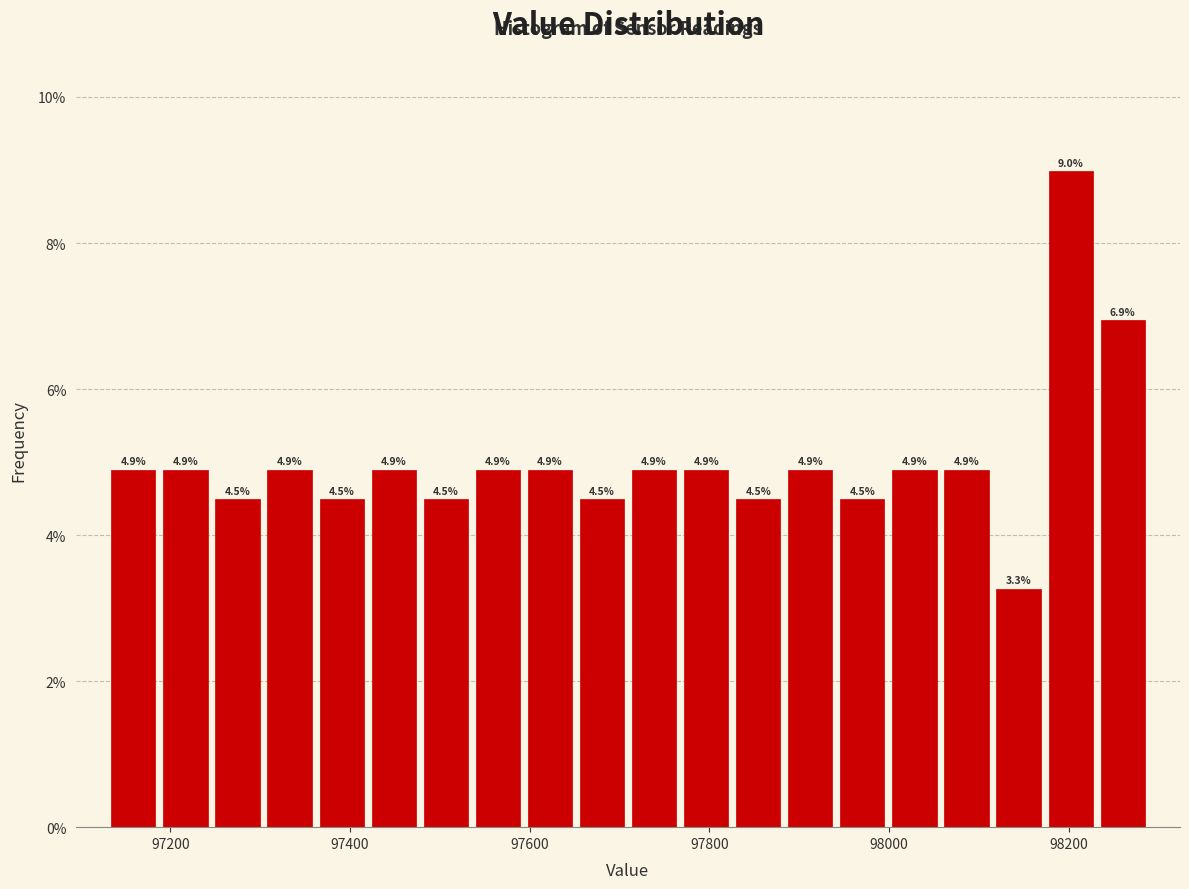

Around what value on the x-axis is the tallest bar? Give the approximate position of its centre, as read against the axis.

98200